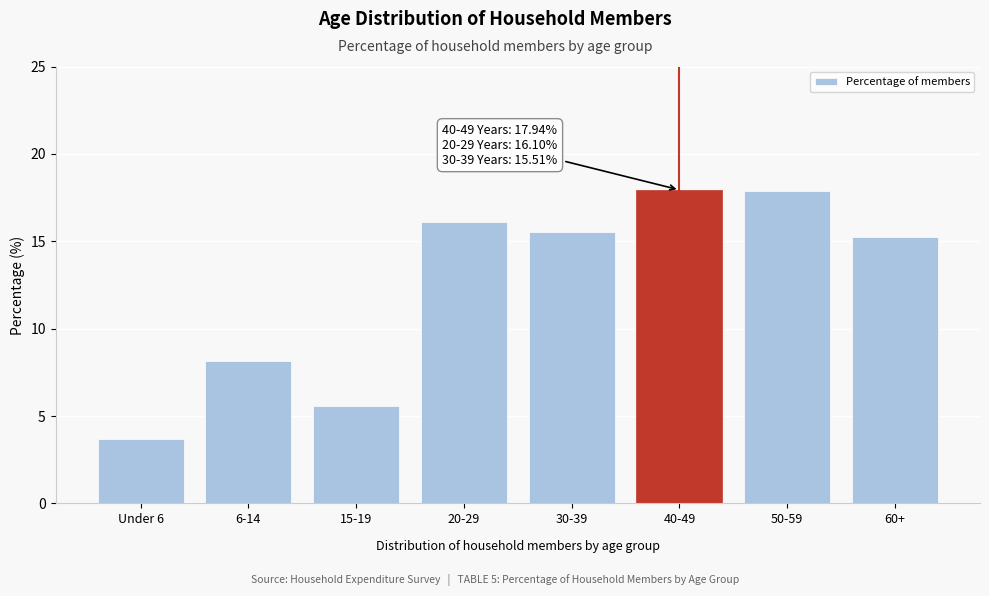

Where is the data nearest to the value 10?

6-14